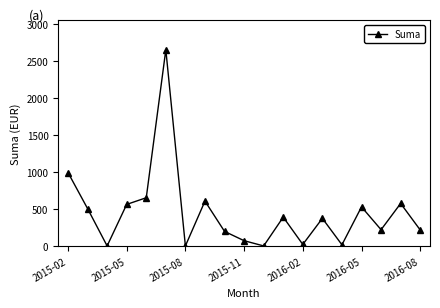

What is the difference between the second highest and minimum values?

994.0